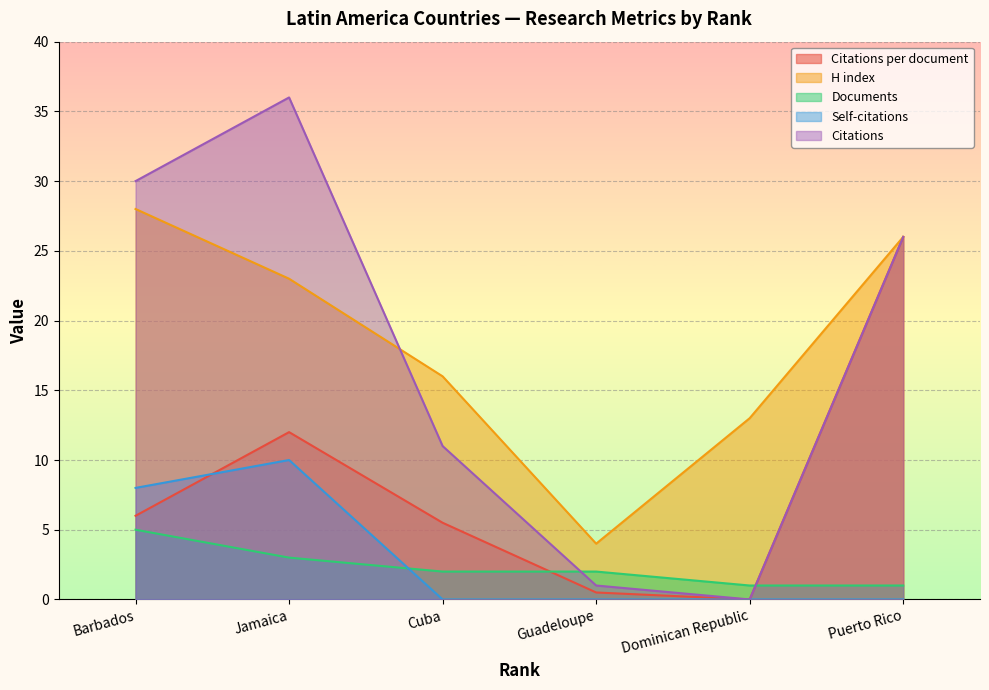

Does the chart display data point markers on the line(s)?

No